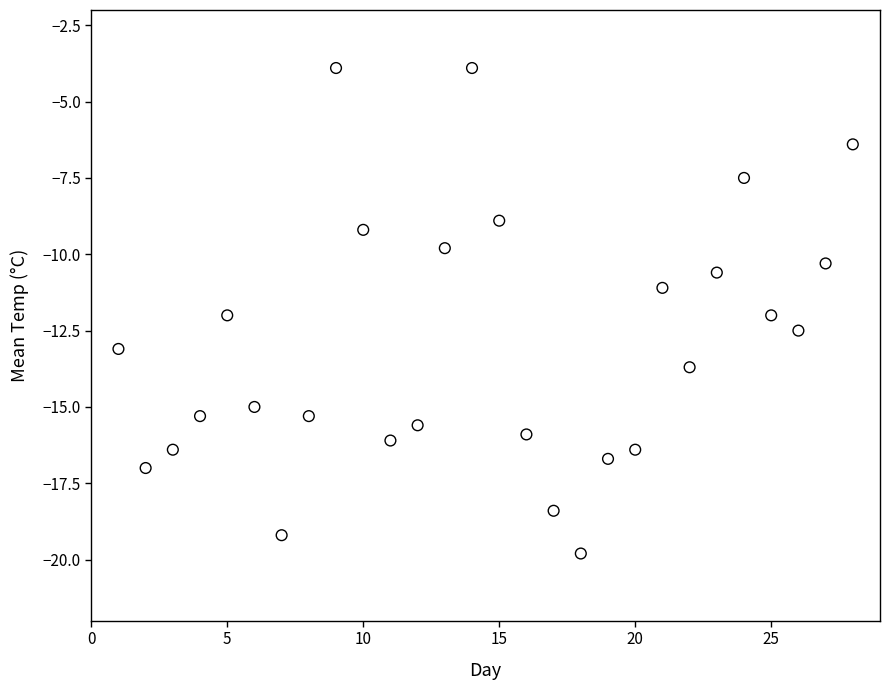

What is the range of X values (max minus min)?

27.0